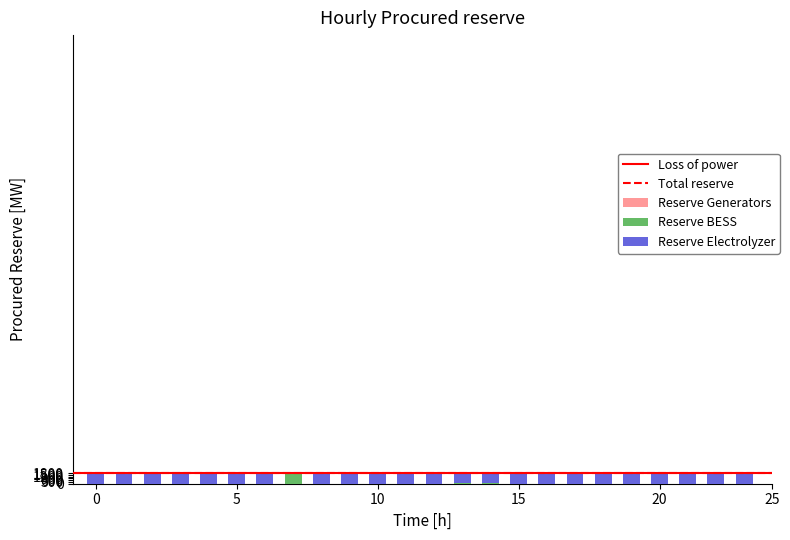

Which series has the largest range (max minus min)?

Reserve Electrolyzer